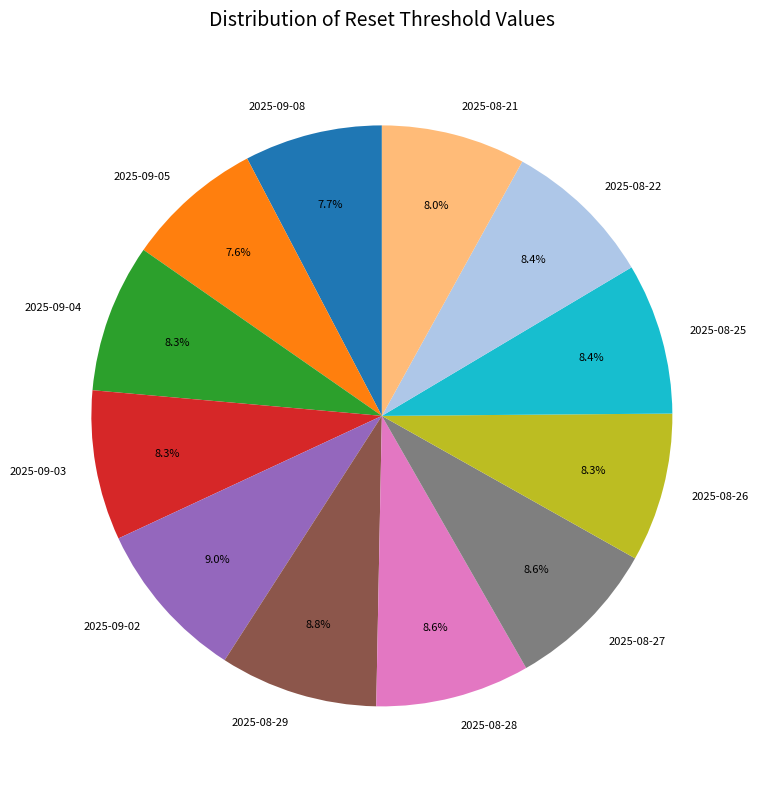

Is there any slice that represents more than half of the pie?

No